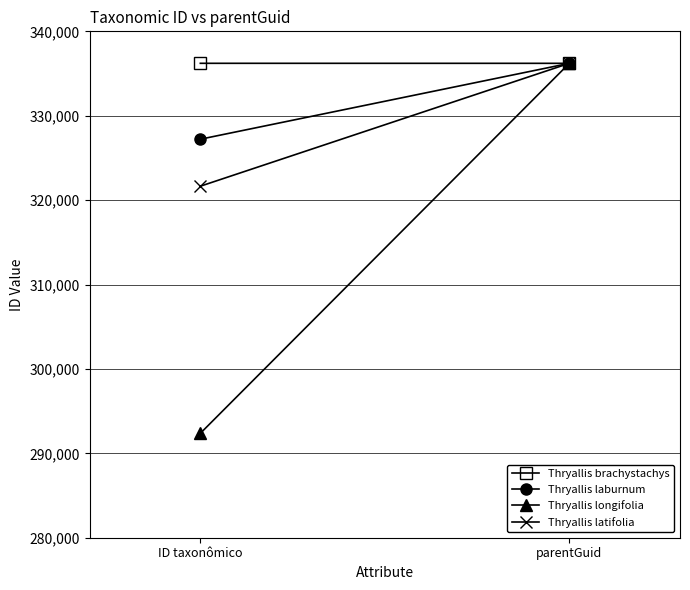

Count the Thryallis latifolia values in the range 321650 to 336209.

2